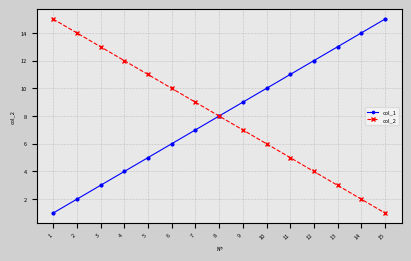

The value of col_2 at 13 is 3. True or false?

True